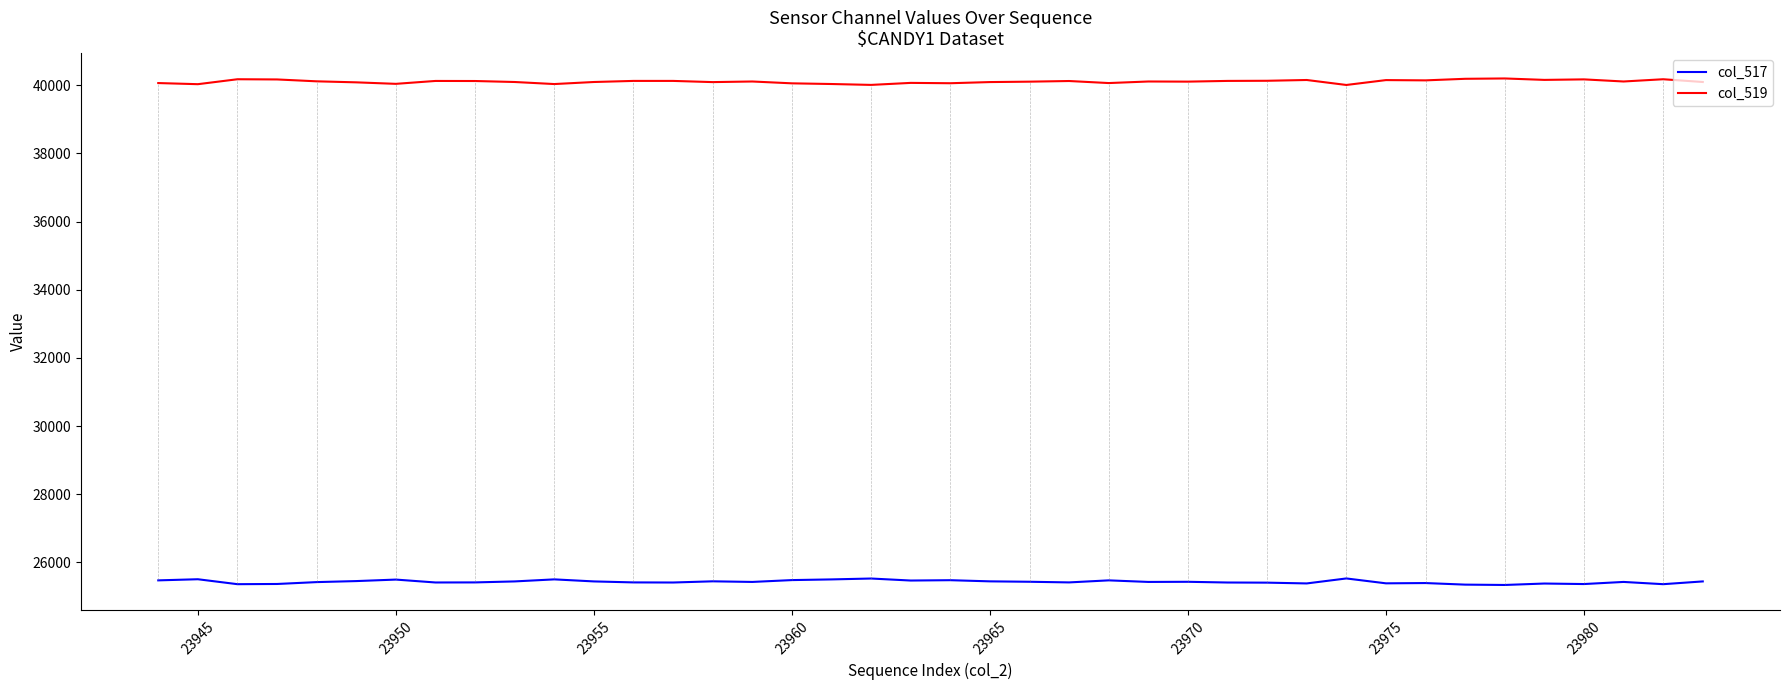

Which series has the largest total across all categories?

col_519